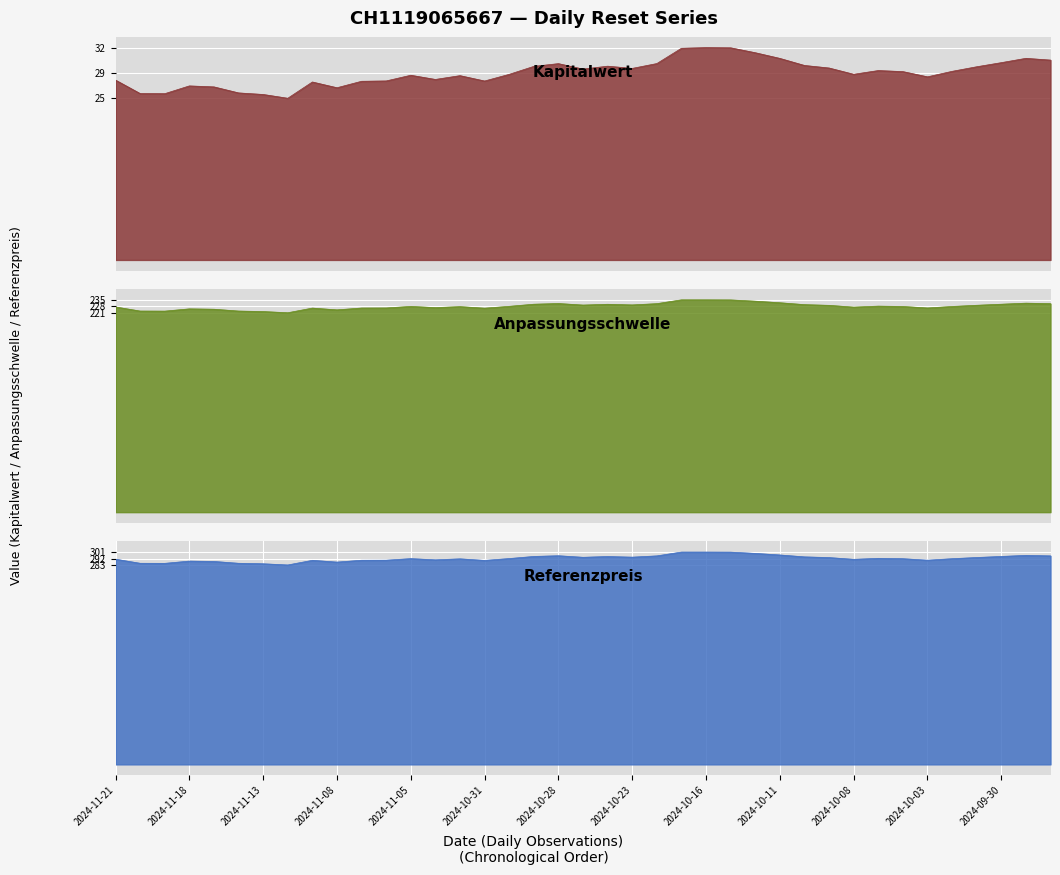

Is it true that Anpassungsschwelle equals 151.5 at 2024-10-09?

False